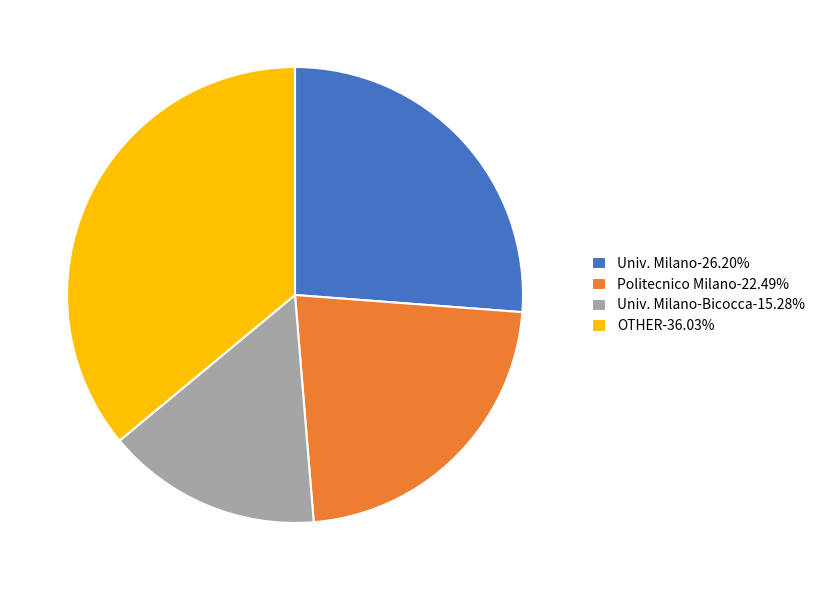

Approximately how many times larger is the value at Univ. Milano-Bicocca-15.28% compared to Univ. Milano-26.20%?

0.6